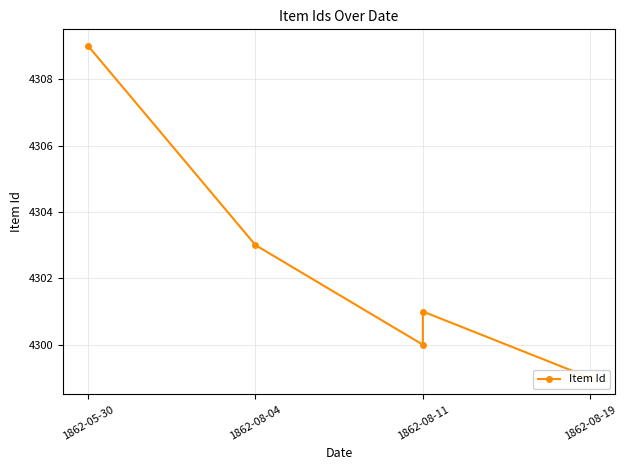

At which label does the data first exceed 4301?

1862-05-30